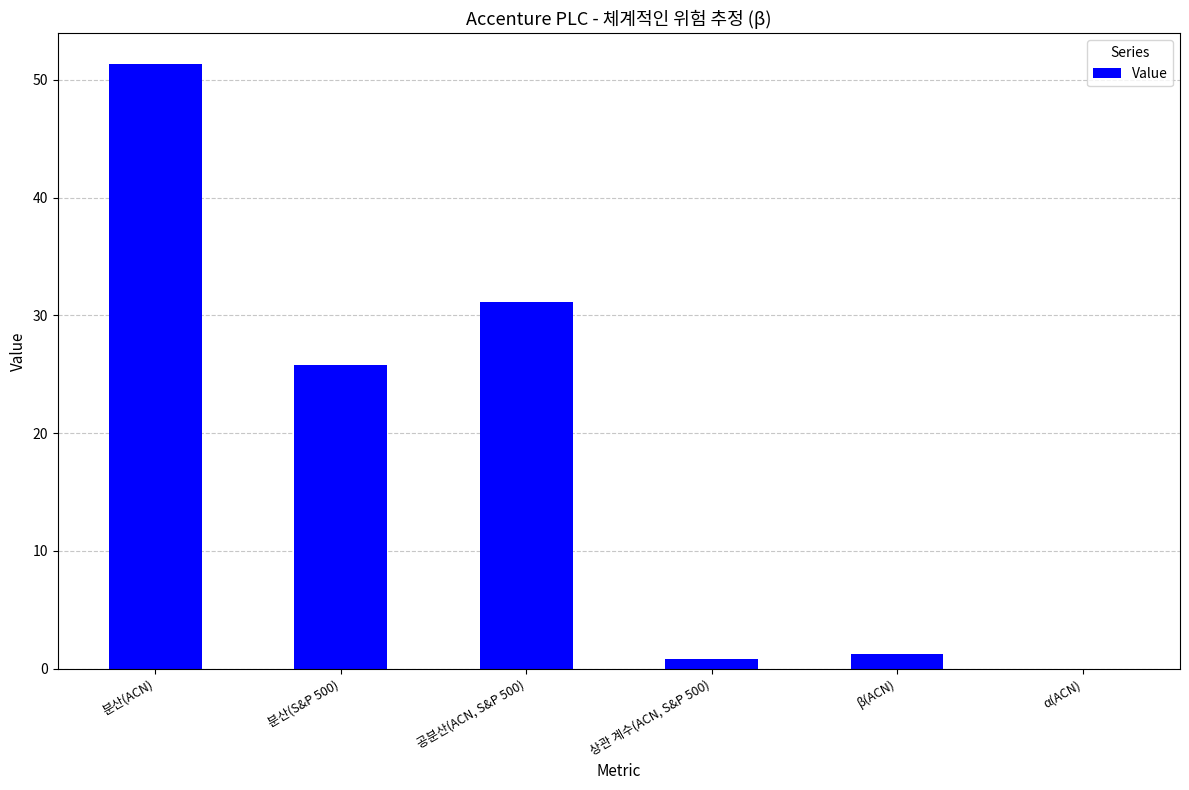

Between 공분산(ACN, S&P 500) and 상관 계수(ACN, S&P 500), which is larger?

공분산(ACN, S&P 500)